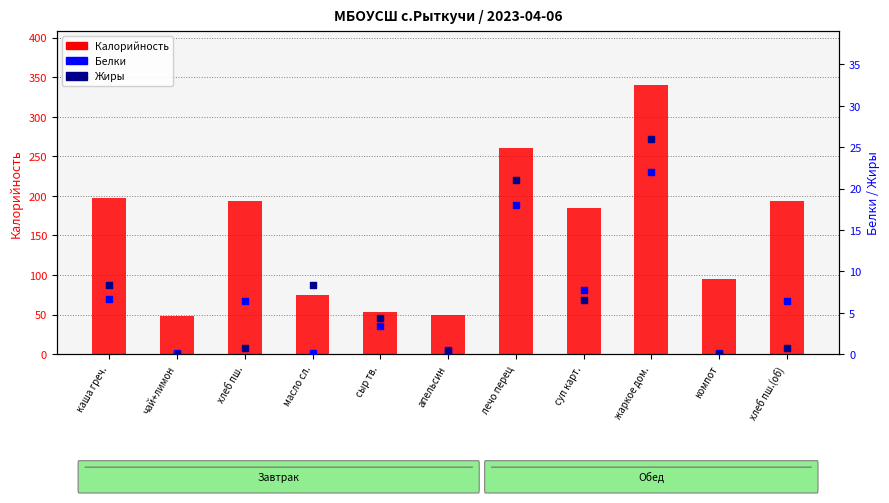

Is the value of Жиры at хлеб пш. greater than the value of Белки at хлеб пш.?

No